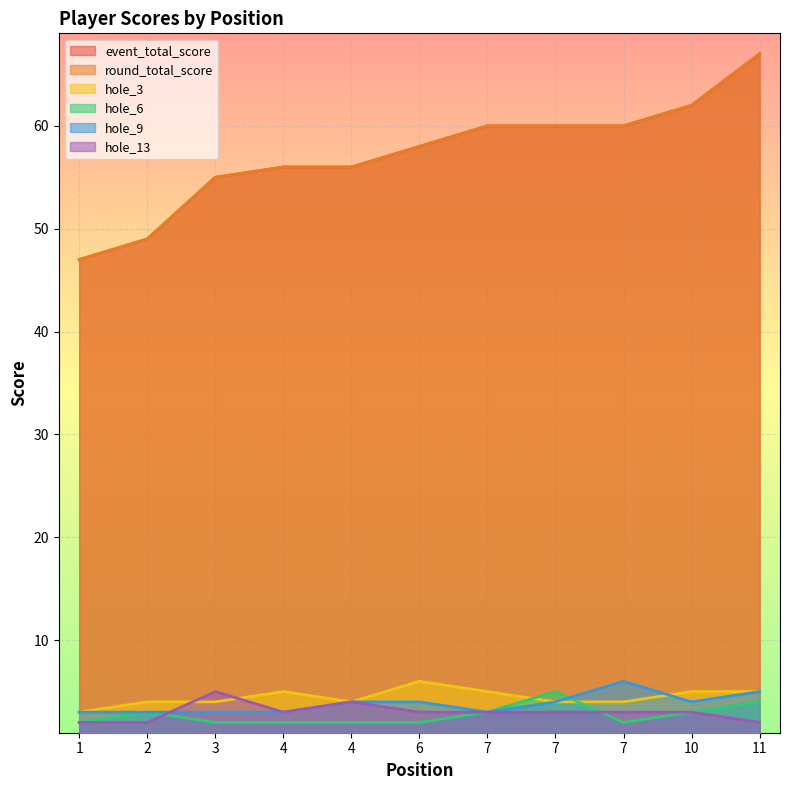

What is the maximum value for round_total_score?

67